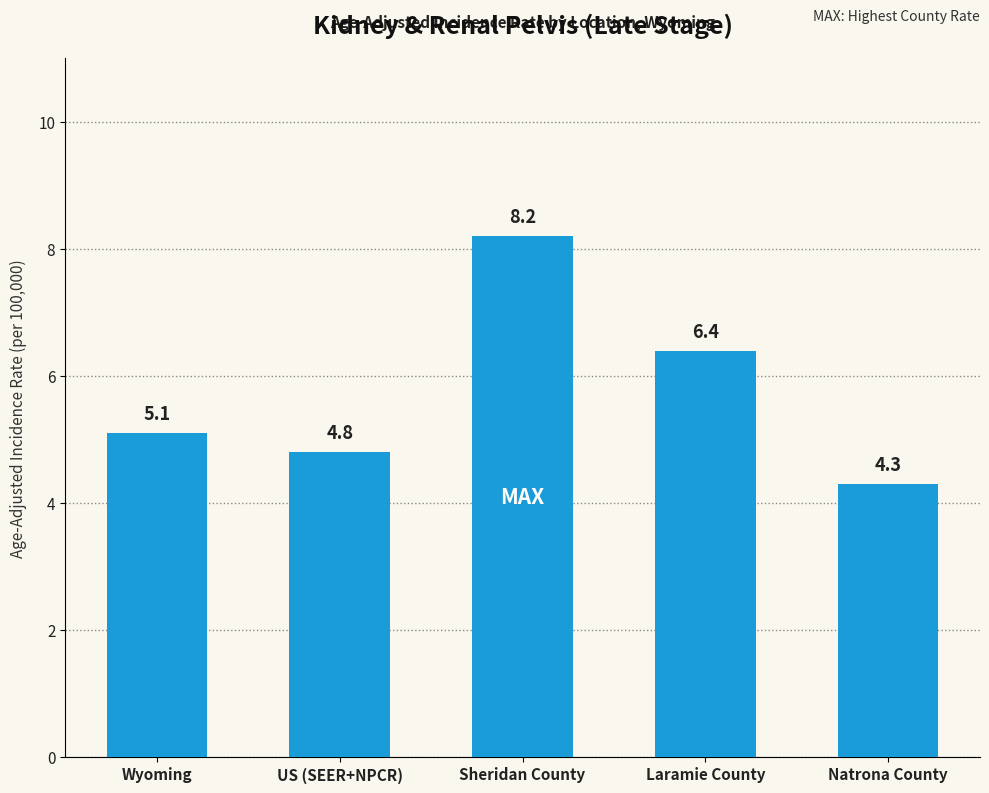

List the labels in order of value, largest first.

Sheridan County, Laramie County, Wyoming, US (SEER+NPCR), Natrona County